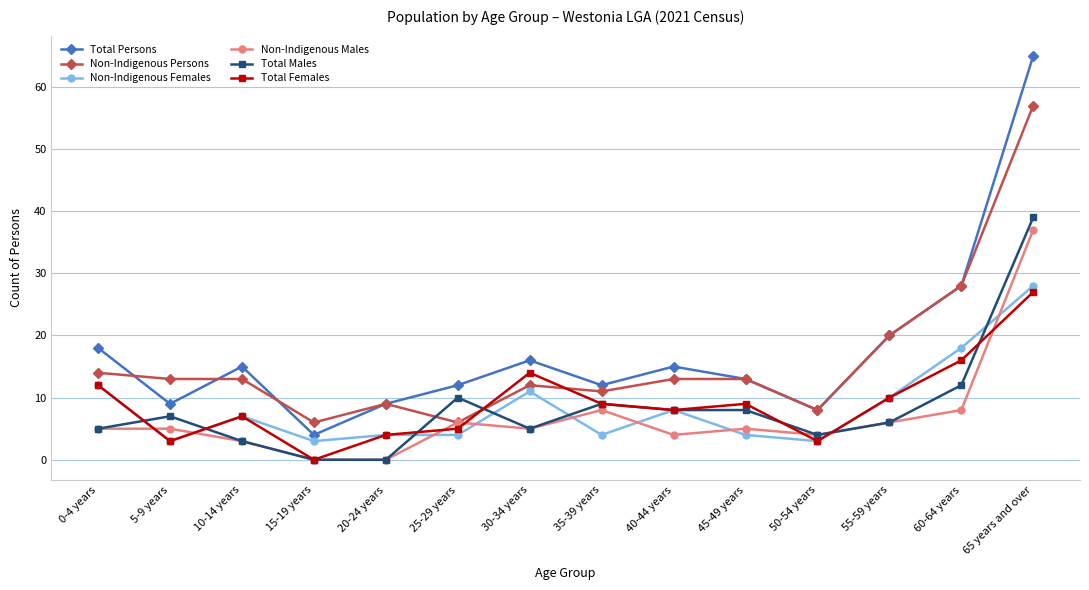

Reading right to left, extract all data points from this chart.

Total Persons: 65 years and over=65	60-64 years=28	55-59 years=20	50-54 years=8	45-49 years=13	40-44 years=15	35-39 years=12	30-34 years=16	25-29 years=12	20-24 years=9	15-19 years=4	10-14 years=15	5-9 years=9	0-4 years=18
Non-Indigenous Persons: 65 years and over=57	60-64 years=28	55-59 years=20	50-54 years=8	45-49 years=13	40-44 years=13	35-39 years=11	30-34 years=12	25-29 years=6	20-24 years=9	15-19 years=6	10-14 years=13	5-9 years=13	0-4 years=14
Non-Indigenous Females: 65 years and over=28	60-64 years=18	55-59 years=10	50-54 years=3	45-49 years=4	40-44 years=8	35-39 years=4	30-34 years=11	25-29 years=4	20-24 years=4	15-19 years=3	10-14 years=7	5-9 years=3	0-4 years=12
Non-Indigenous Males: 65 years and over=37	60-64 years=8	55-59 years=6	50-54 years=4	45-49 years=5	40-44 years=4	35-39 years=8	30-34 years=5	25-29 years=6	20-24 years=0	15-19 years=0	10-14 years=3	5-9 years=5	0-4 years=5
Total Males: 65 years and over=39	60-64 years=12	55-59 years=6	50-54 years=4	45-49 years=8	40-44 years=8	35-39 years=9	30-34 years=5	25-29 years=10	20-24 years=0	15-19 years=0	10-14 years=3	5-9 years=7	0-4 years=5
Total Females: 65 years and over=27	60-64 years=16	55-59 years=10	50-54 years=3	45-49 years=9	40-44 years=8	35-39 years=9	30-34 years=14	25-29 years=5	20-24 years=4	15-19 years=0	10-14 years=7	5-9 years=3	0-4 years=12